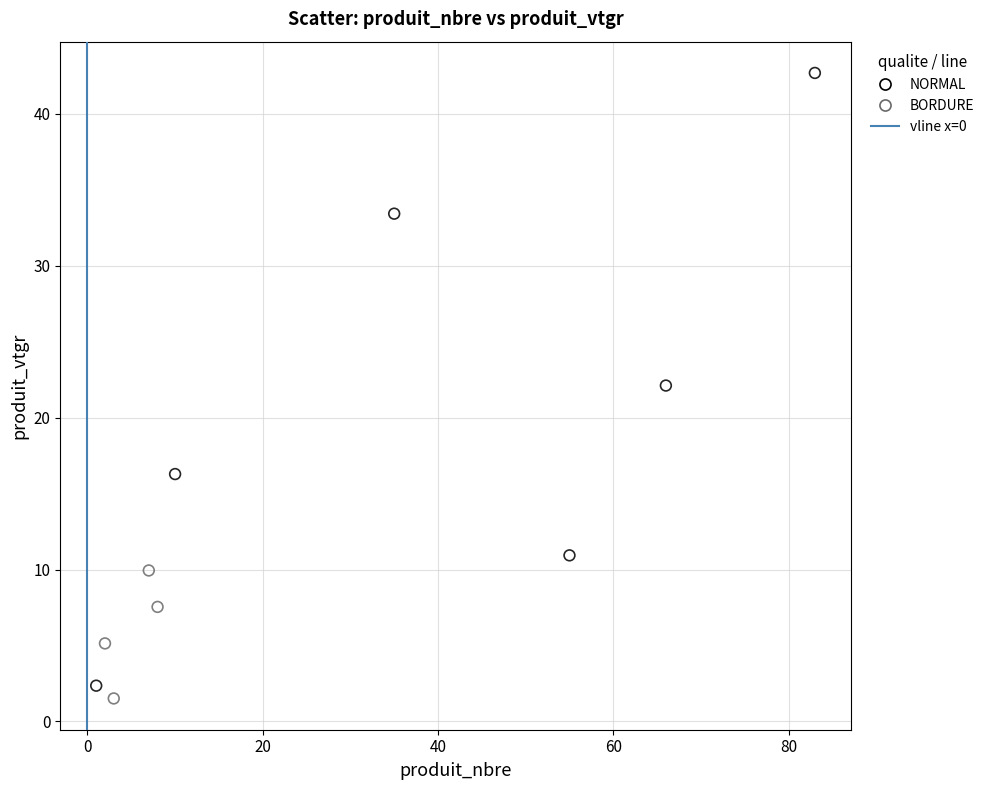

Which series has the widest spread of Y values?

NORMAL